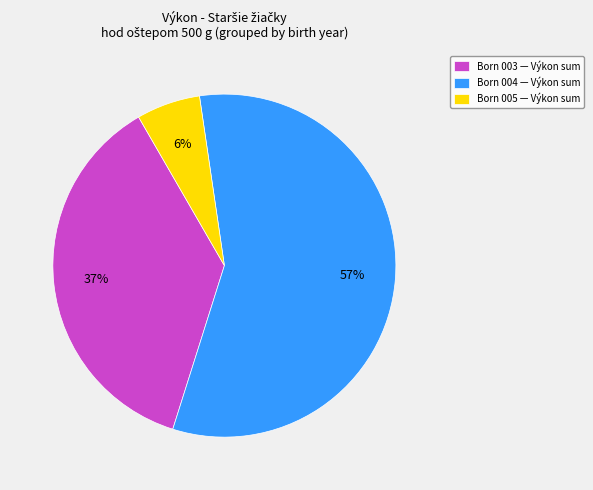

Which has a higher value, Born 004 — Výkon sum or Born 005 — Výkon sum?

Born 004 — Výkon sum